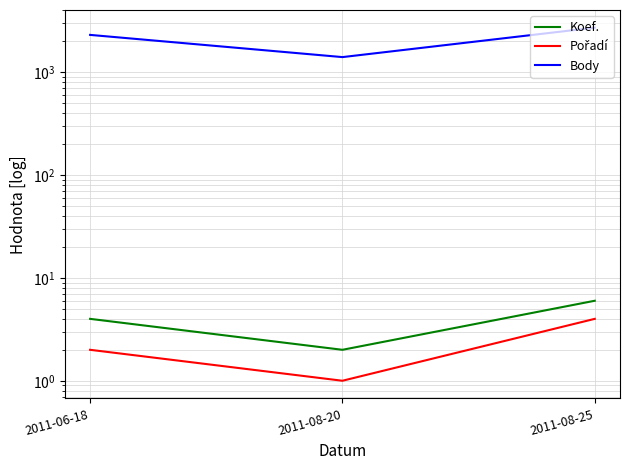

Reading left to right, list all the values displayed in this chart.

Koef.: 4	2	6
Pořadí: 2	1	4
Body: 2312	1406	2719